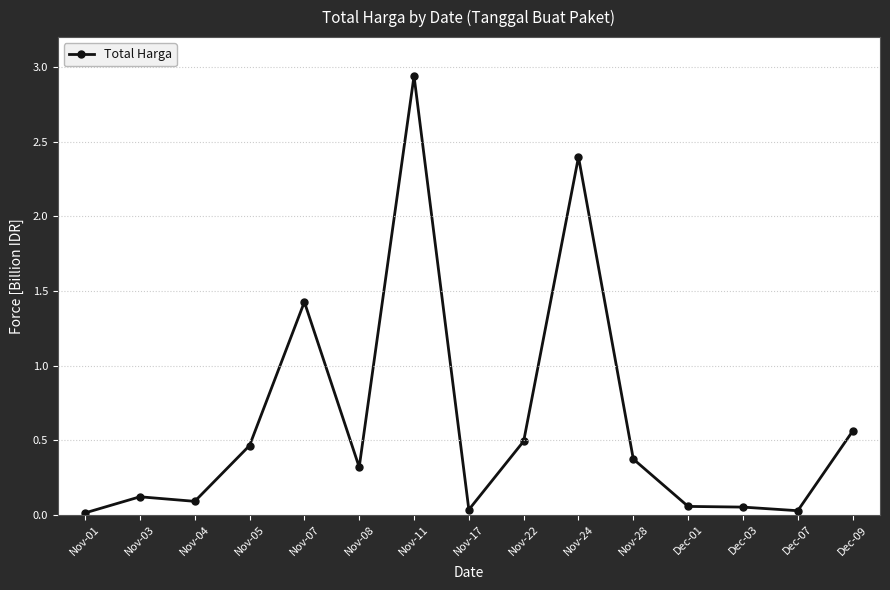

What is the label of the 2nd point from the left?

Nov-03